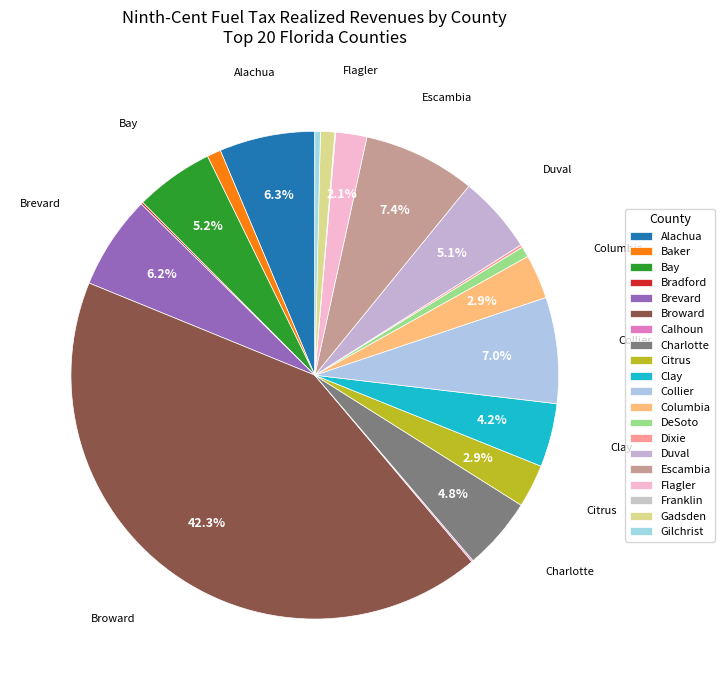

Combined, what portion of the pie is Gadsden and Charlotte?

5.8%